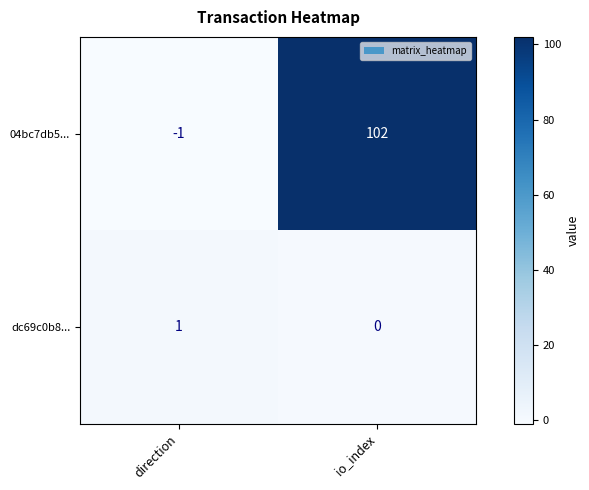

Reading left to right, transcribe all the data shown in this chart.

04bc7db5...: -1	102
dc69c0b8...: 1	0